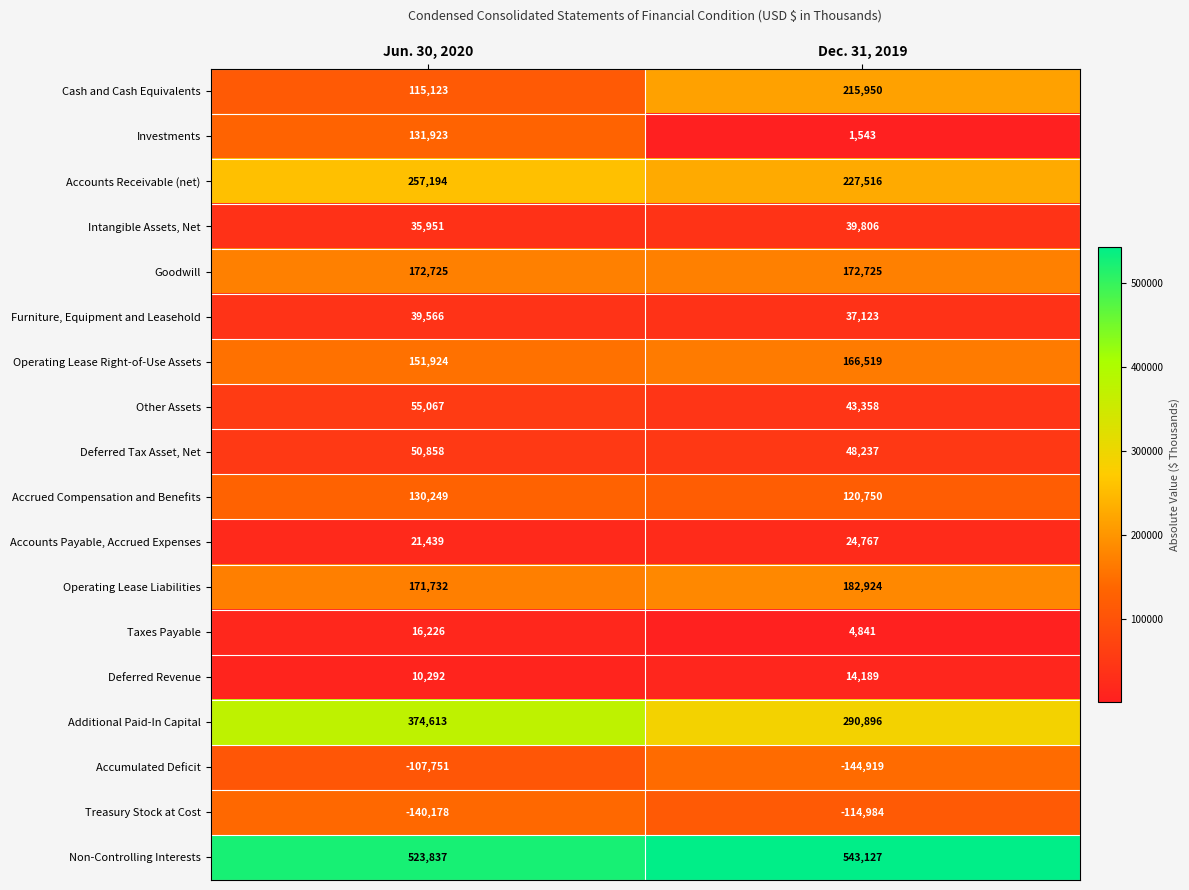

What is the spread (max minus min) of values at Dec. 31, 2019?

688046